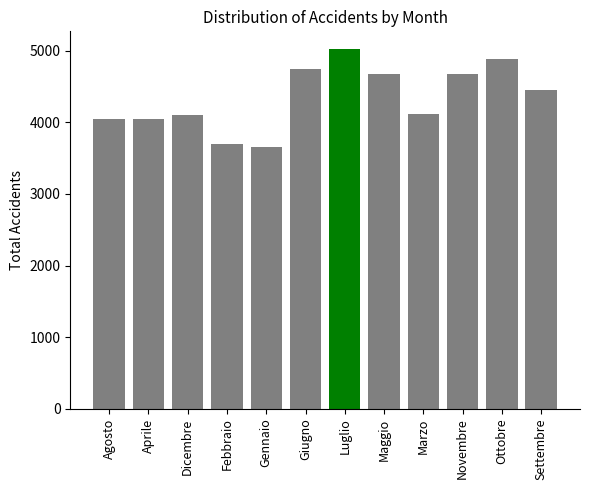

What is the change in value from Luglio to Settembre?

-563